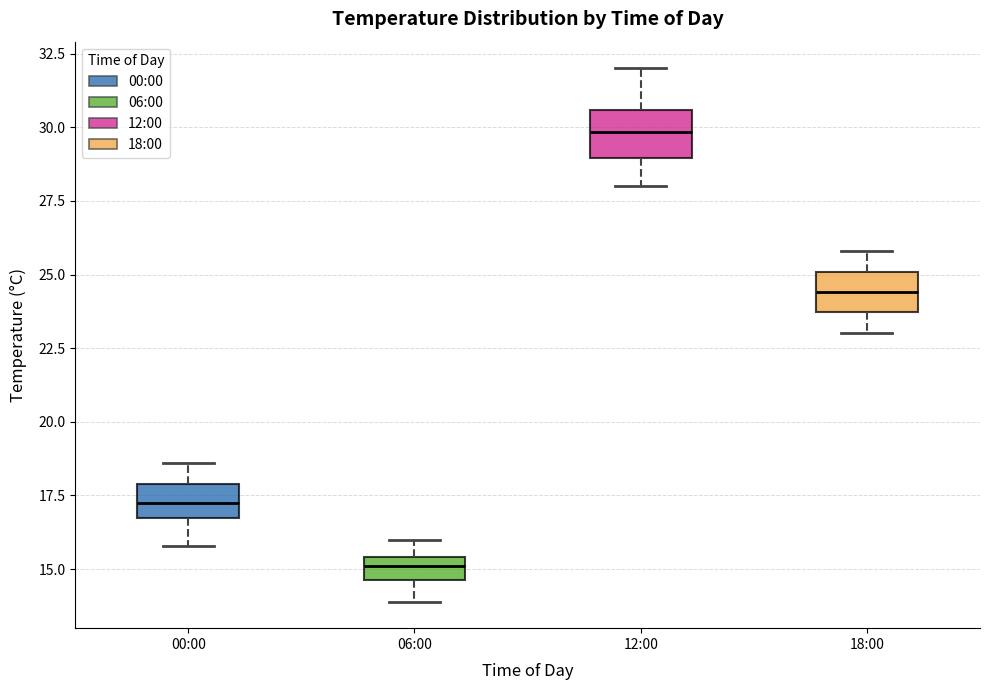

Reading left to right, transcribe this box plot: for each box, give where its median line is, the range the box spans, and where its two whiskers end, as read against the y-axis. The values are not printed on the chart, so give them approximately, as read against the axis.

00:00: median 17.5, box 16.5 to 18.0, whiskers 16.0 to 18.5
06:00: median 15.0, box 14.5 to 15.5, whiskers 14.0 to 16.0
12:00: median 30.0, box 29.0 to 30.5, whiskers 28.0 to 32.0
18:00: median 24.5, box 23.5 to 25.0, whiskers 23.0 to 26.0